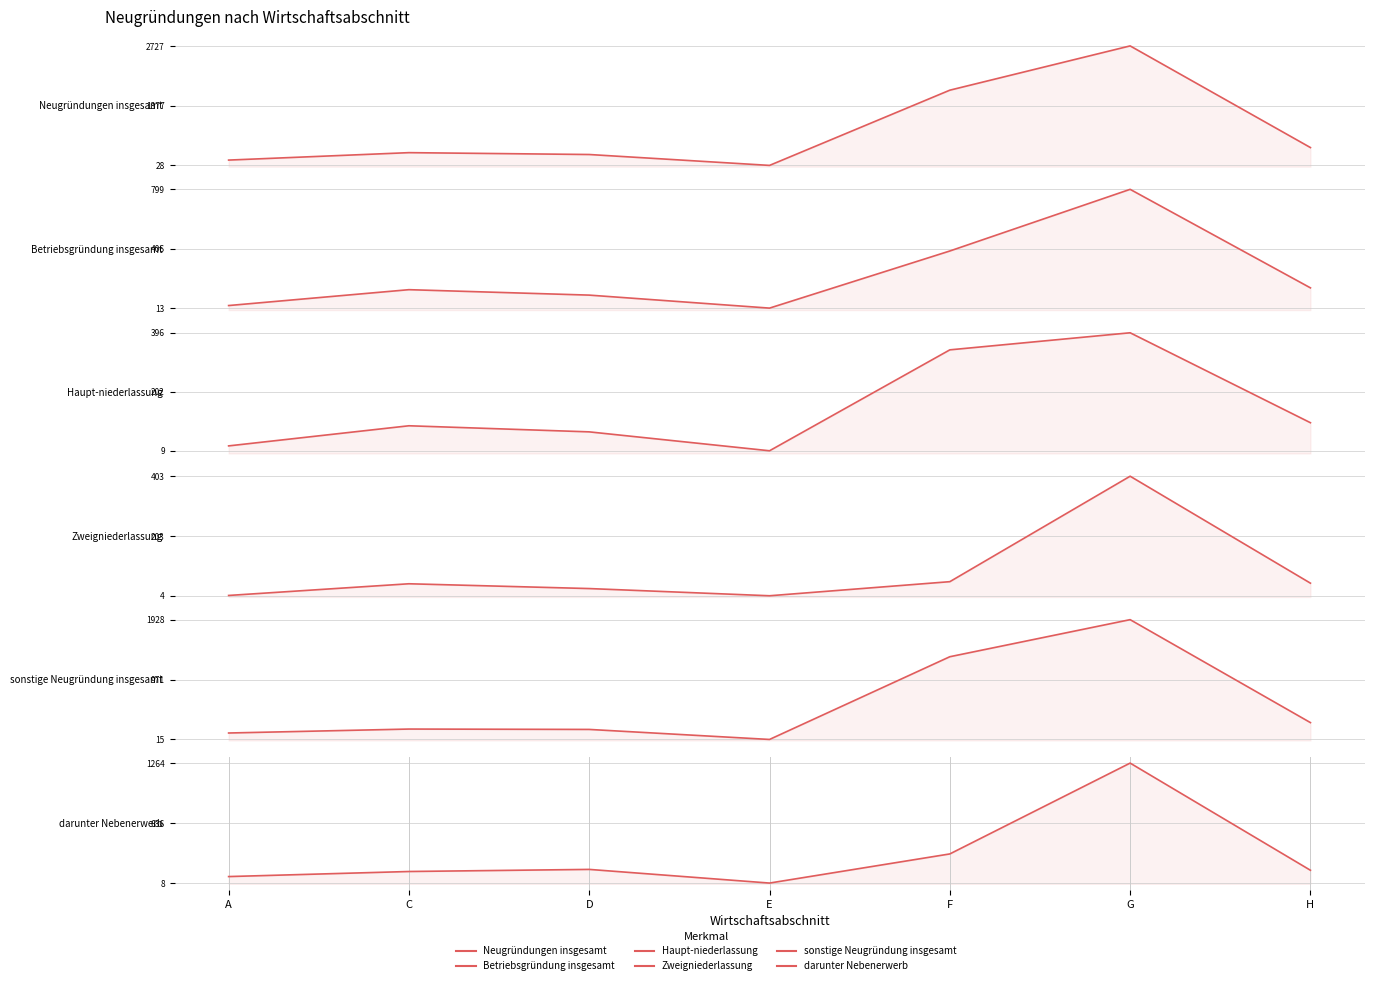

What is the difference between the Betriebsgründung insgesamt values at D and F?

292